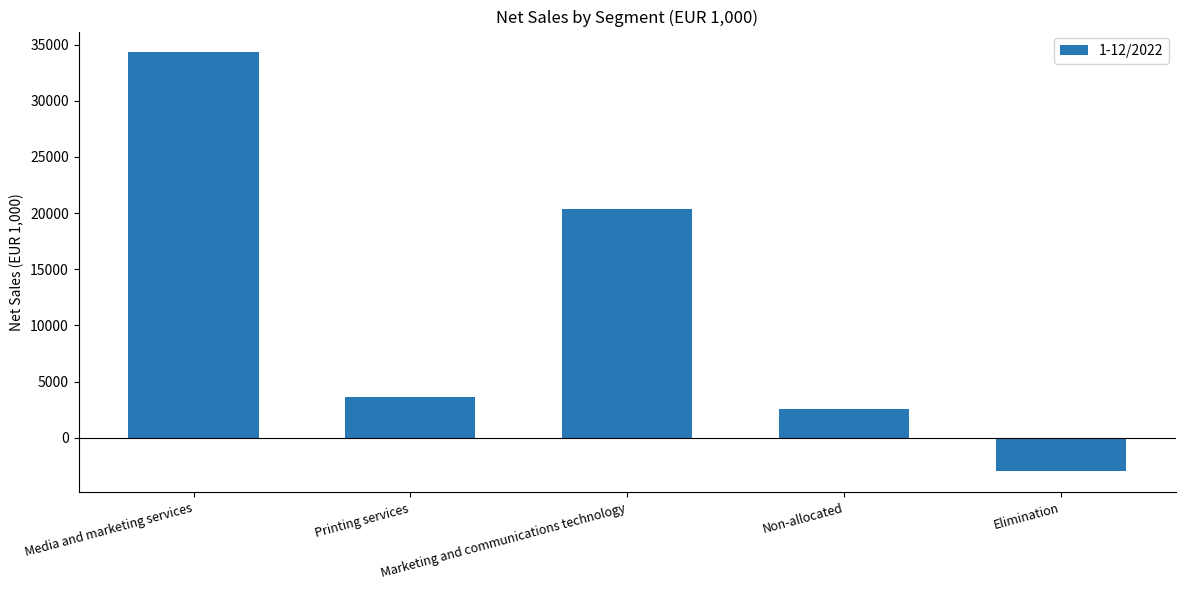

What is the ratio of the value at Media and marketing services to the value at Printing services?

9.4